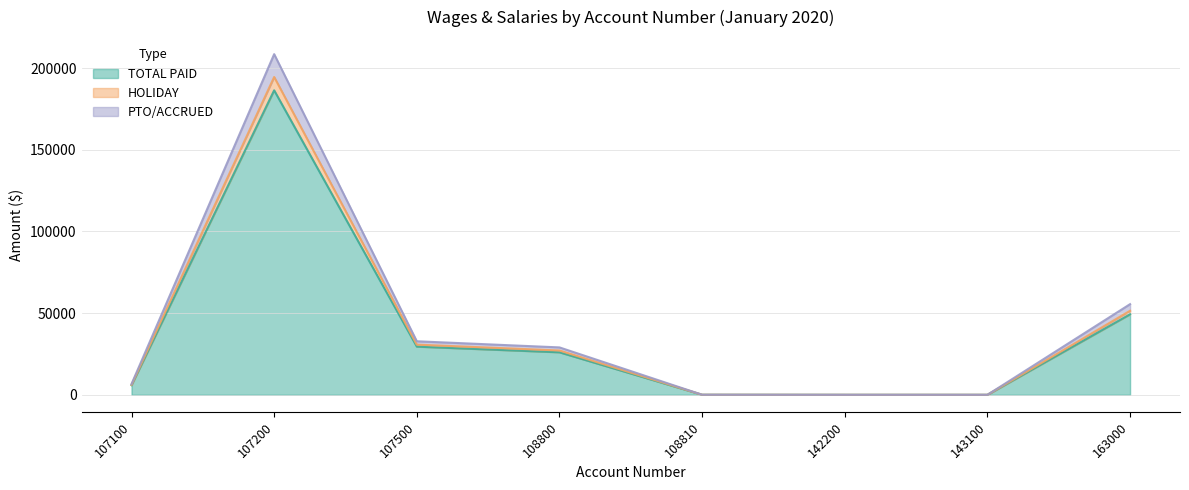

What is the difference between the highest and lowest values at 163000?

6208.5